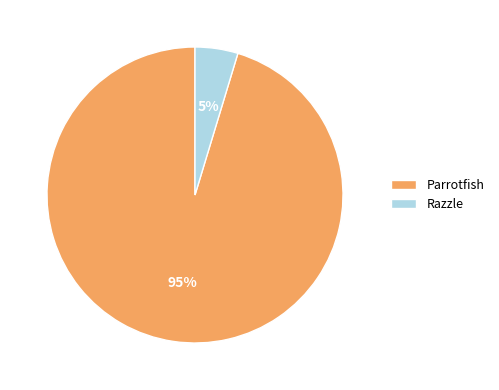

What is the majority slice?

Parrotfish